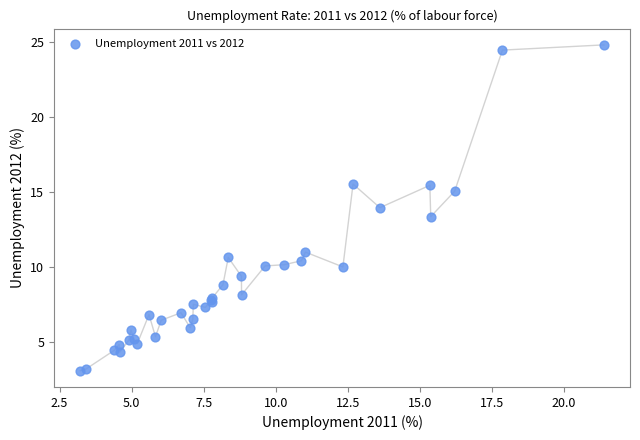

What Y value in the scatter plot is closest to 13?

13.4